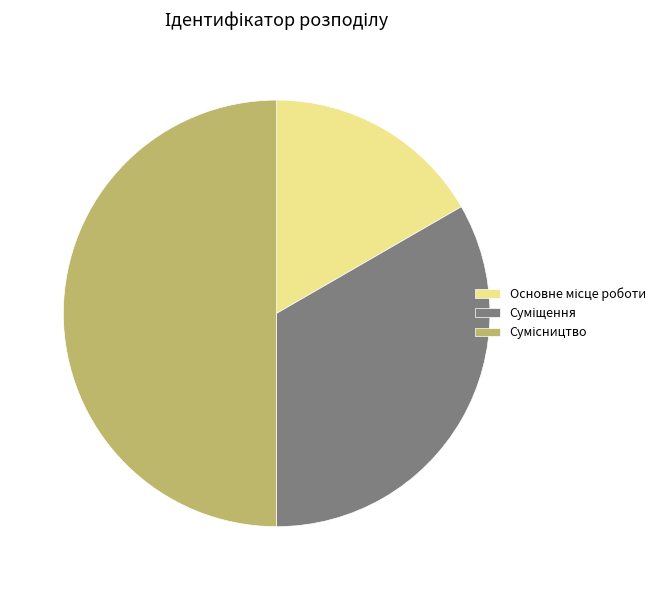

Count the number of slices in the pie.

3